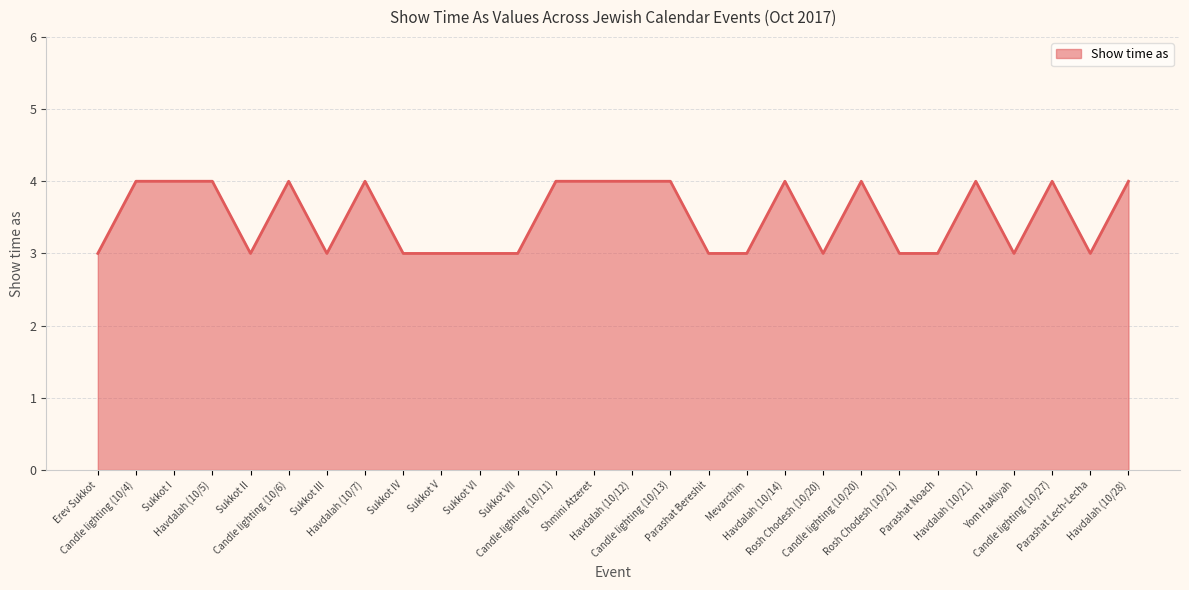

What is the difference between the maximum and minimum values?

1